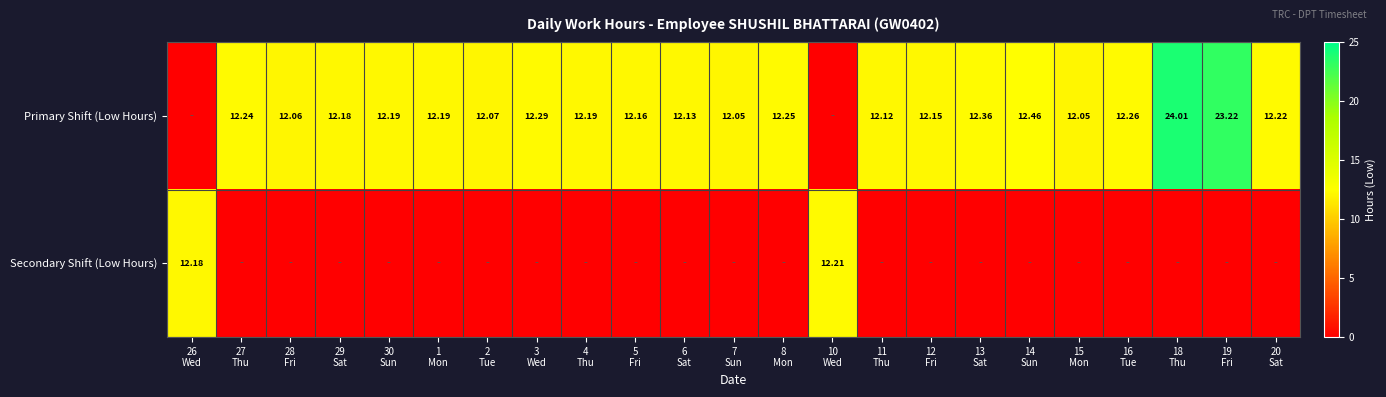

Is the value of Secondary Shift (Low Hours) at 27 Thu greater than the value of Primary Shift (Low Hours) at 18 Thu?

No